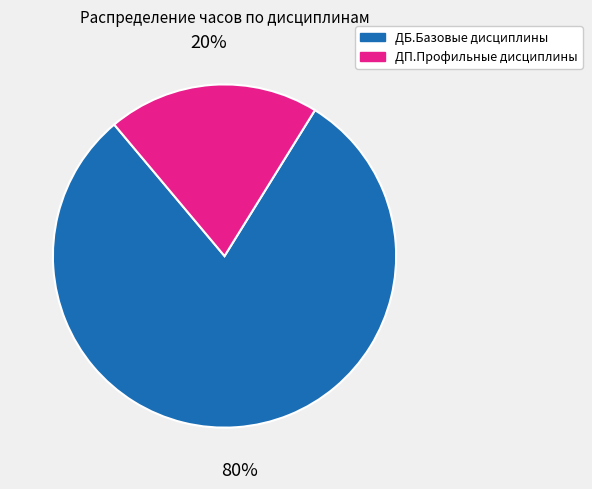

What percentage is the ДП.Профильные дисциплины slice, to the nearest percent?

20%